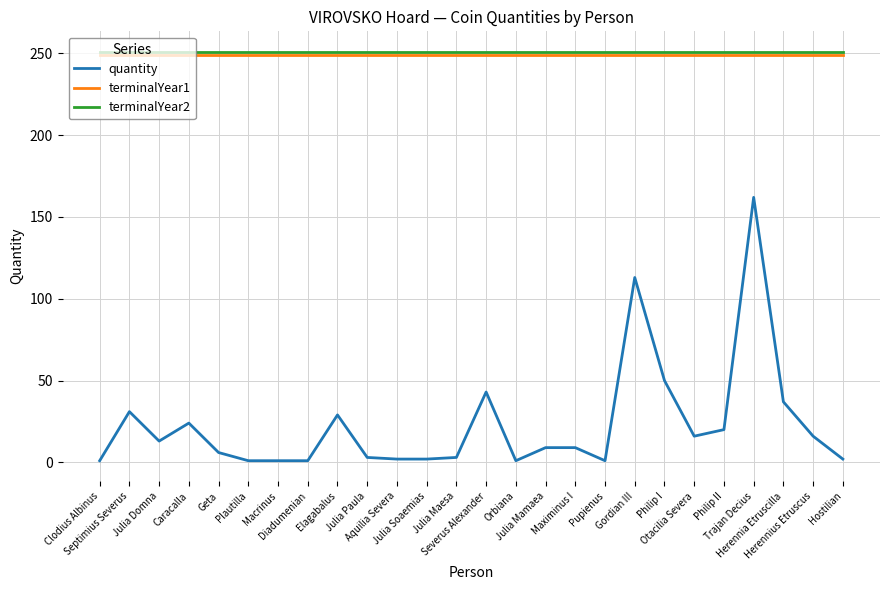

What is the total value across all series at Maximinus I?

509